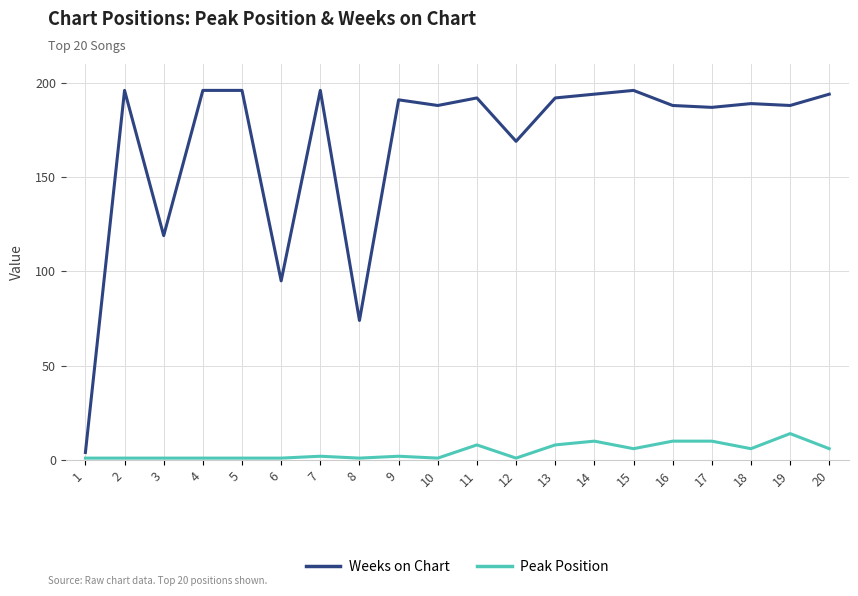

What is the sum of all Peak Position values?

91